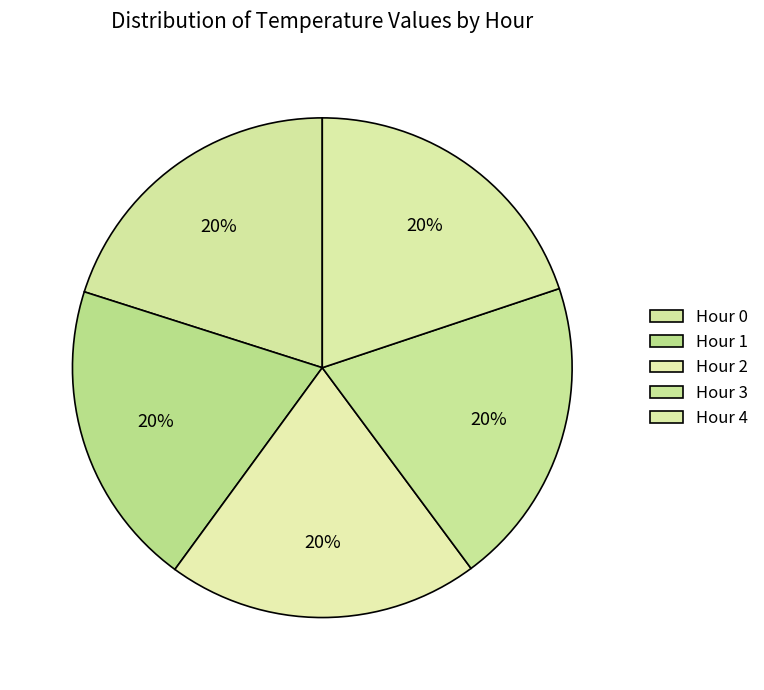

What percentage is the Hour 1 slice, to the nearest percent?

20%